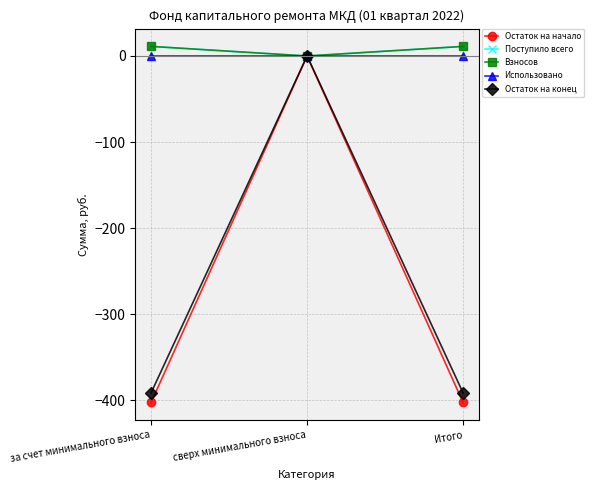

Between за счет минимального взноса and Итого, which series saw the biggest shift?

Остаток на начало